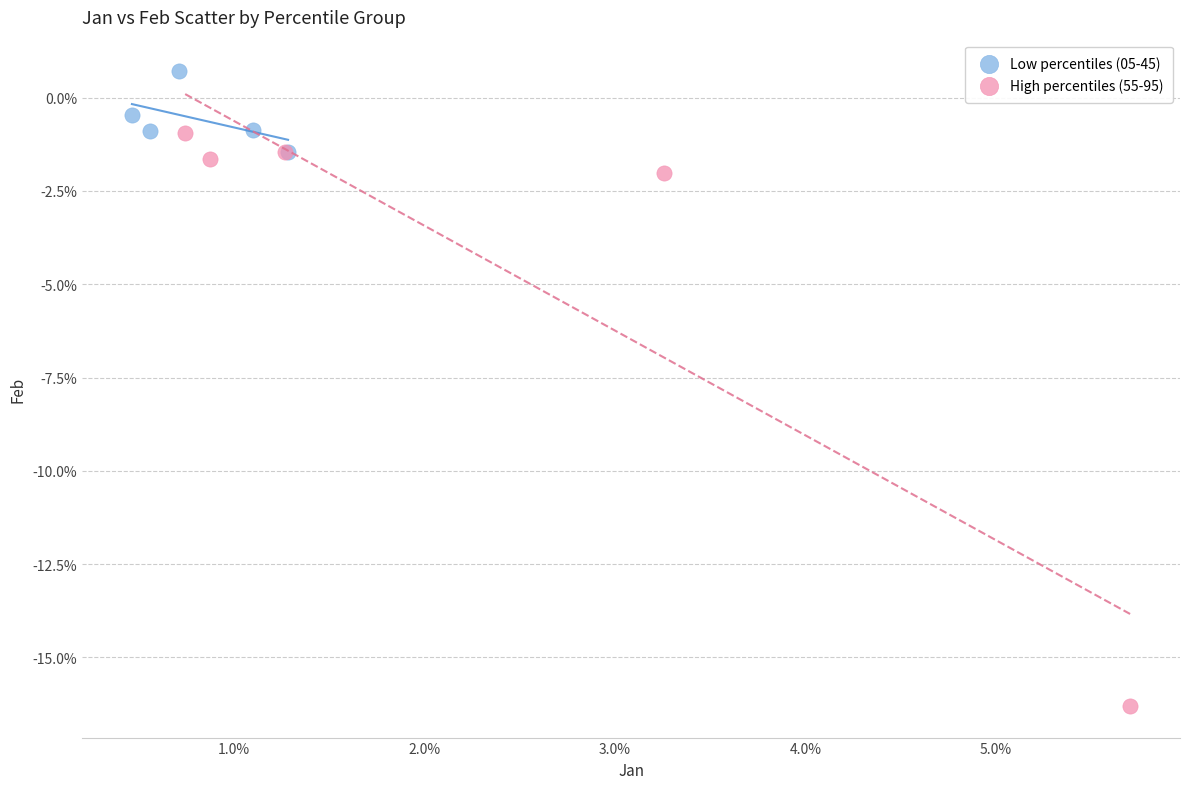

What are all the series names shown in the legend?

Low percentiles (05-45), High percentiles (55-95)